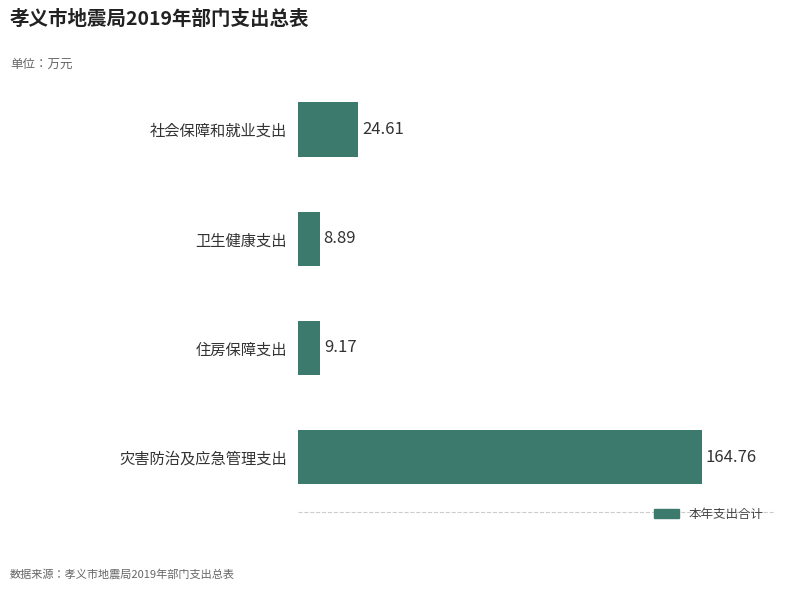

Rank the categories by value from highest to lowest.

灾害防治及应急管理支出, 社会保障和就业支出, 住房保障支出, 卫生健康支出